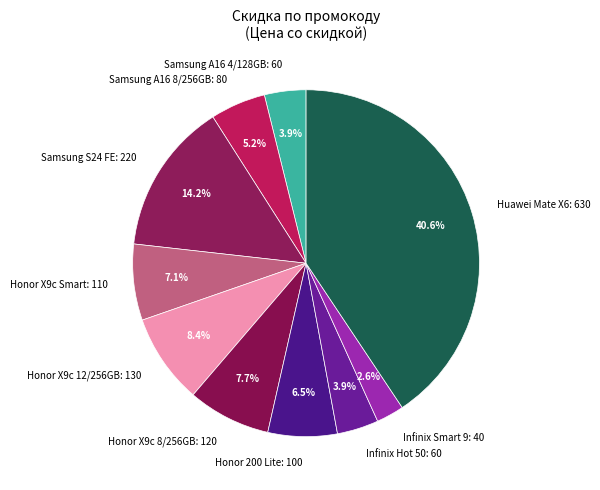

How many segments does this pie chart have?

10